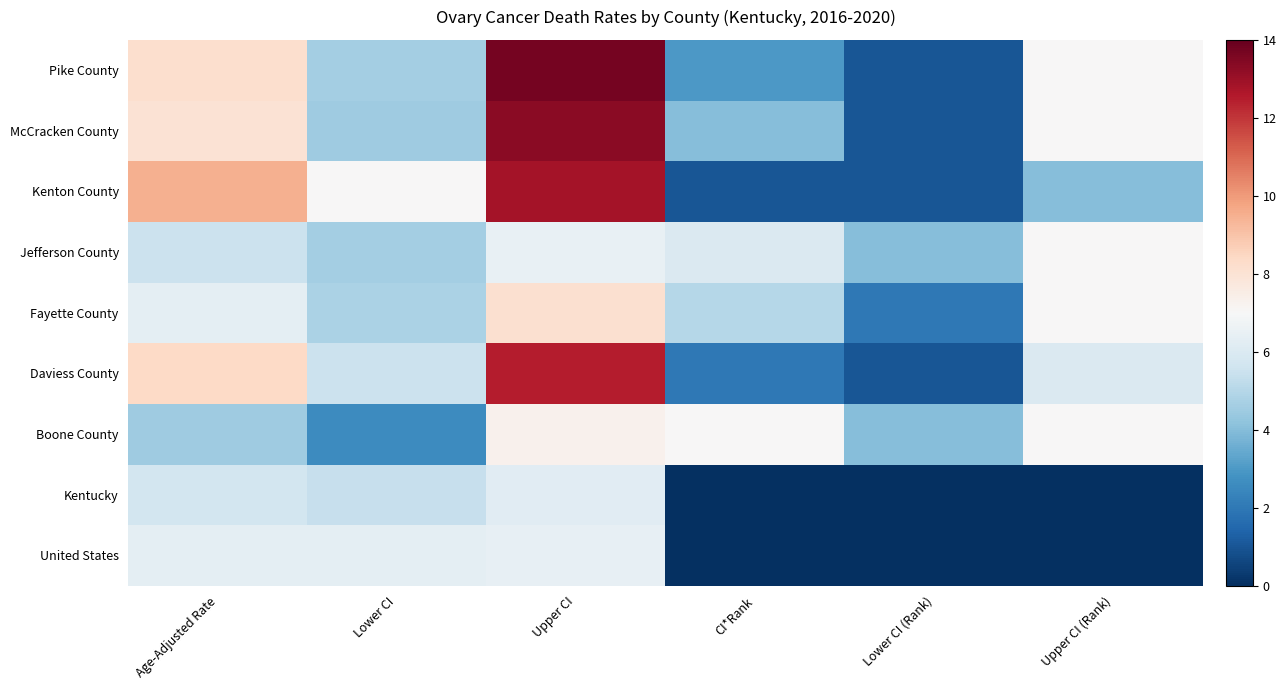

At how many categories does at least one series exceed 13?

1